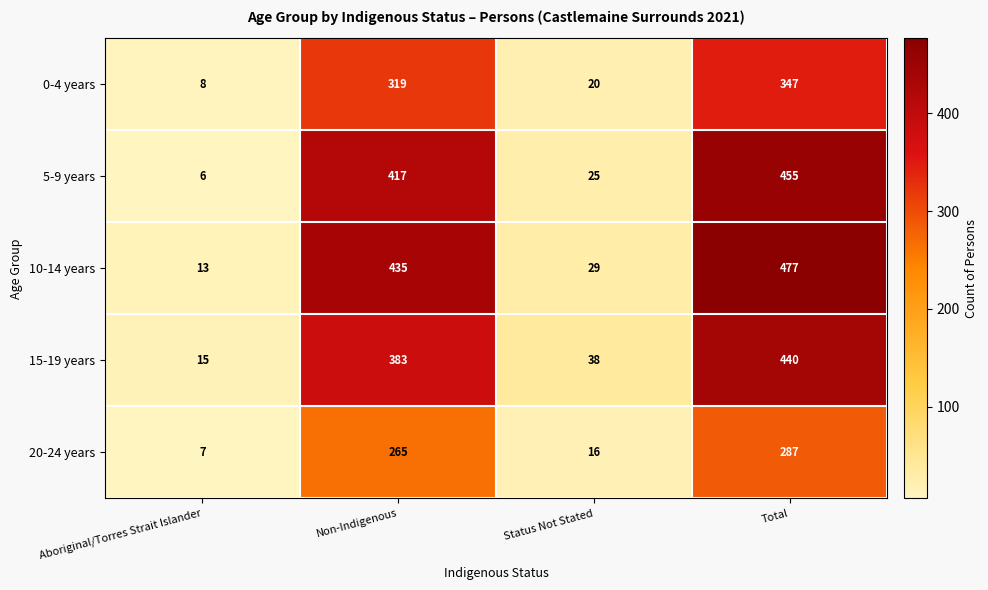

What is the difference between the second highest and second lowest values in the 0-4 years series?

299